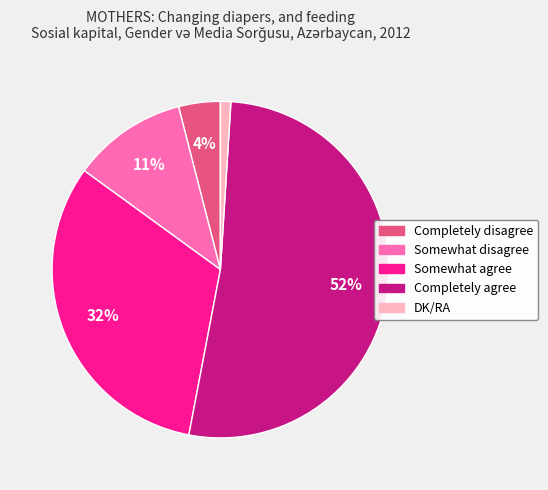

True or false: Somewhat agree accounts for 32% of the total.

True